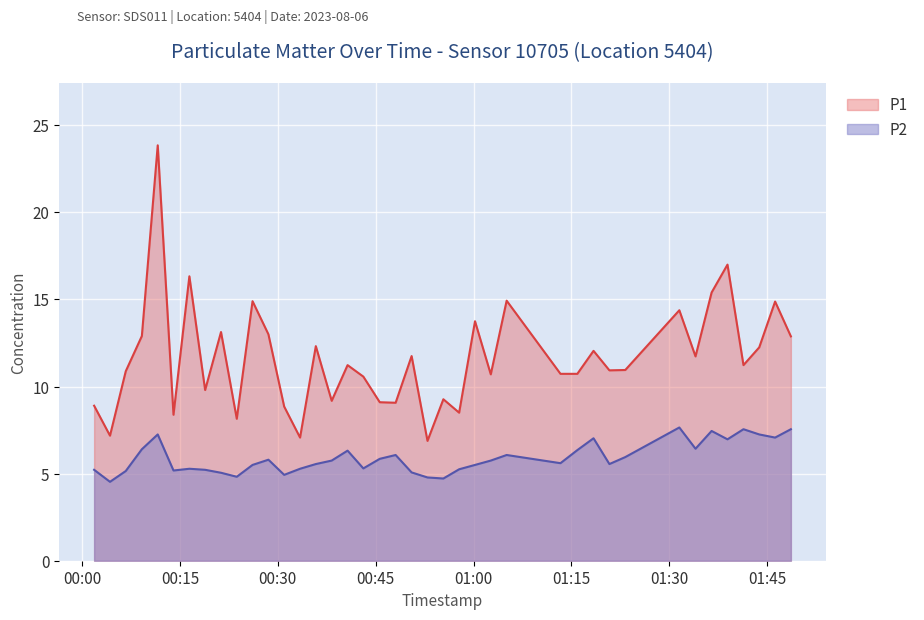

True or false: P1 and P2 intersect in this chart.

False